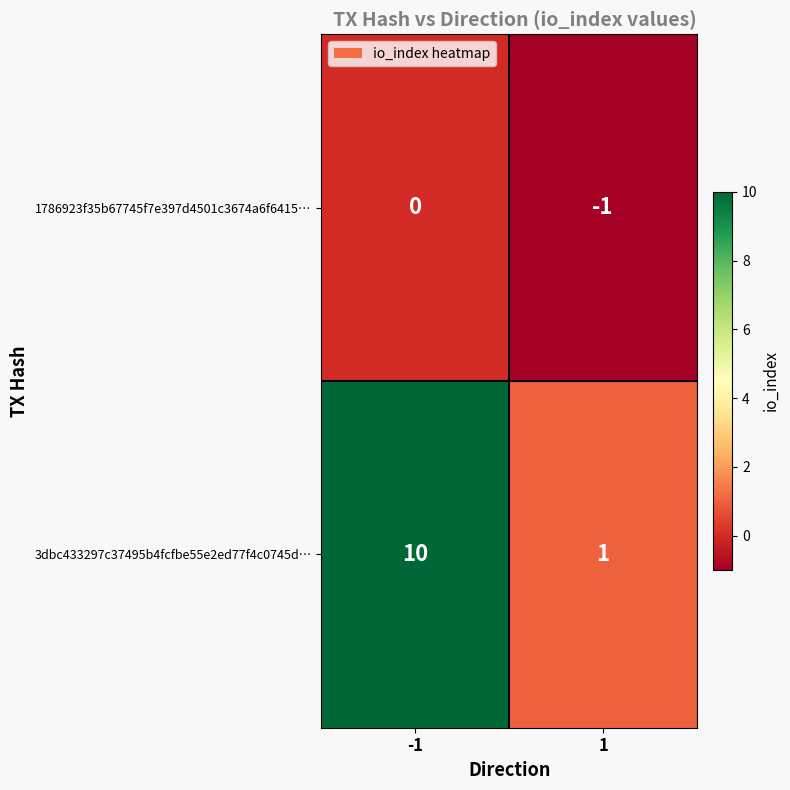

Reading left to right, list all the values displayed in this chart.

1786923f35b67745f7e397d4501c3674a6f6415…: -1=0	1=-1
3dbc433297c37495b4fcfbe55e2ed77f4c0745d…: -1=10	1=1